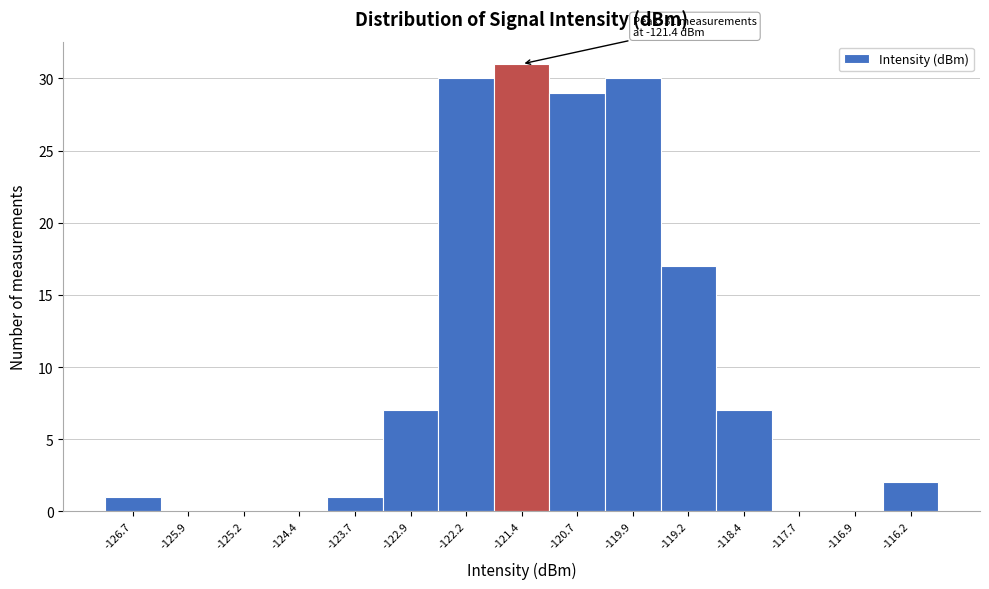

Over which range of the x-axis is the bar tallest?

-121.8 to -121.1